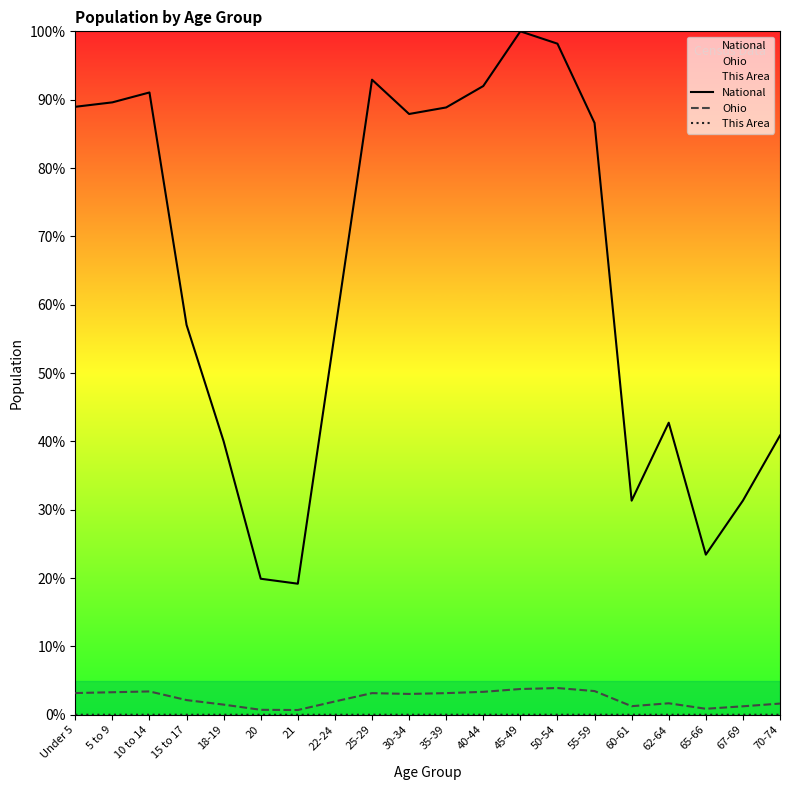

What is the total value across all series at 60-61?

32.6